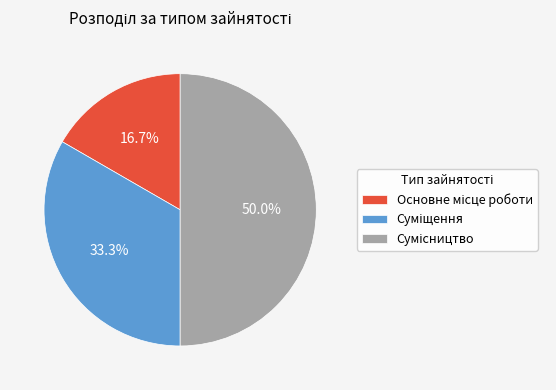

How many segments does this pie chart have?

3